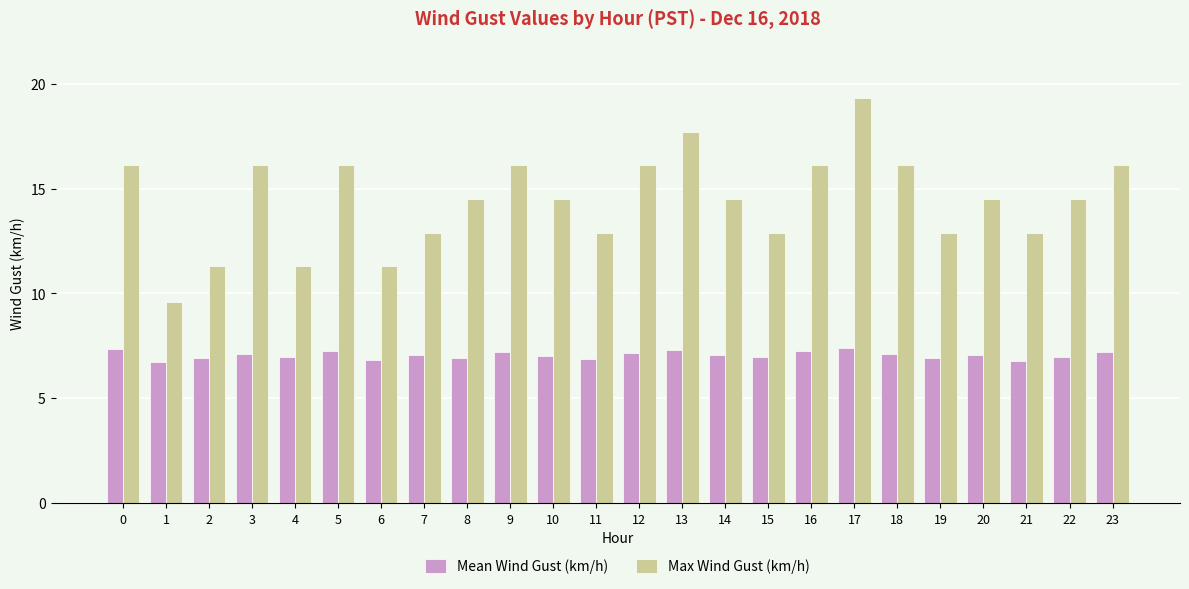

What is the spread (max minus min) of values at 19?

6.0